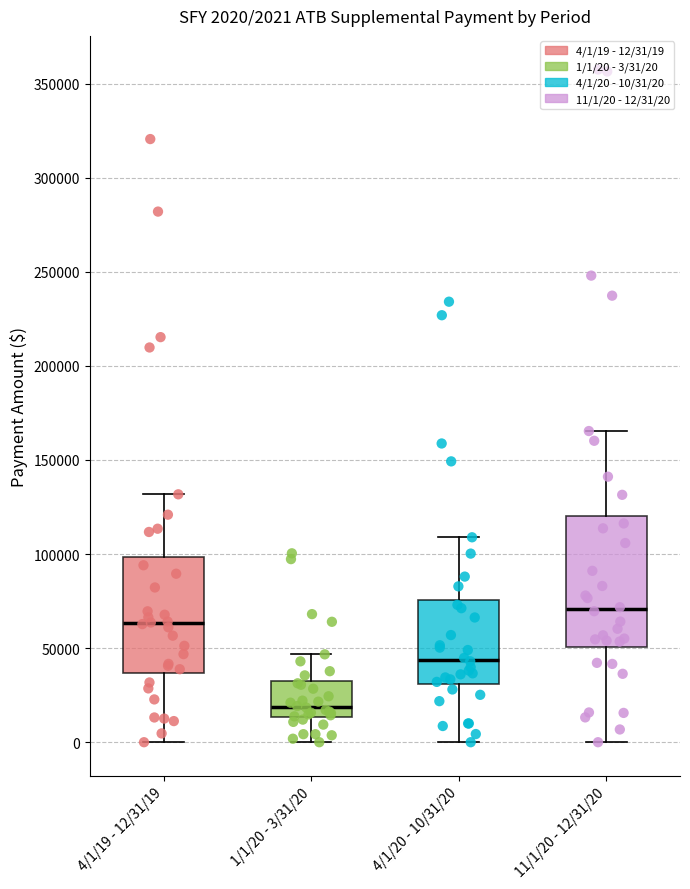

Which box has the lowest median line?

1/1/20 - 3/31/20